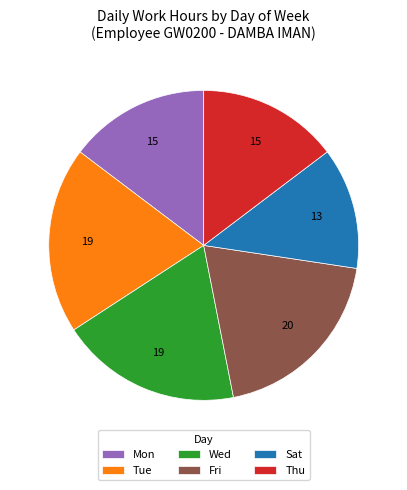

Is it true that Thu is 15% of the pie?

True